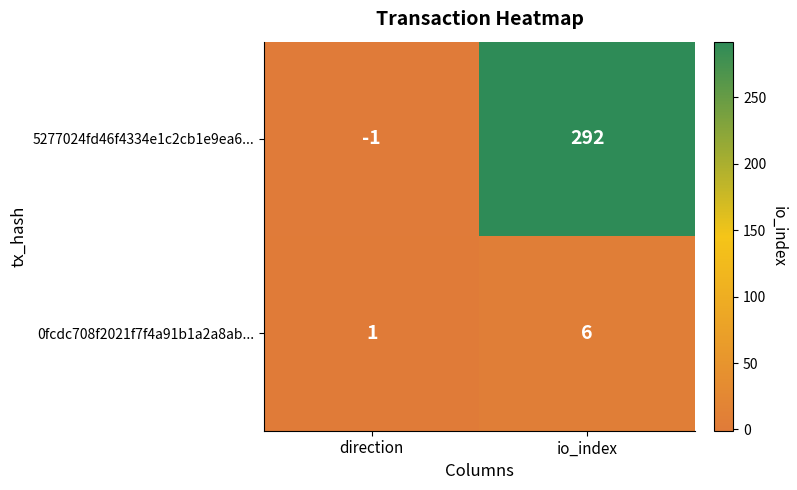

List the series in order of their peak value, lowest first.

0fcdc708f2021f7f4a91b1a2a8ab..., 5277024fd46f4334e1c2cb1e9ea6...